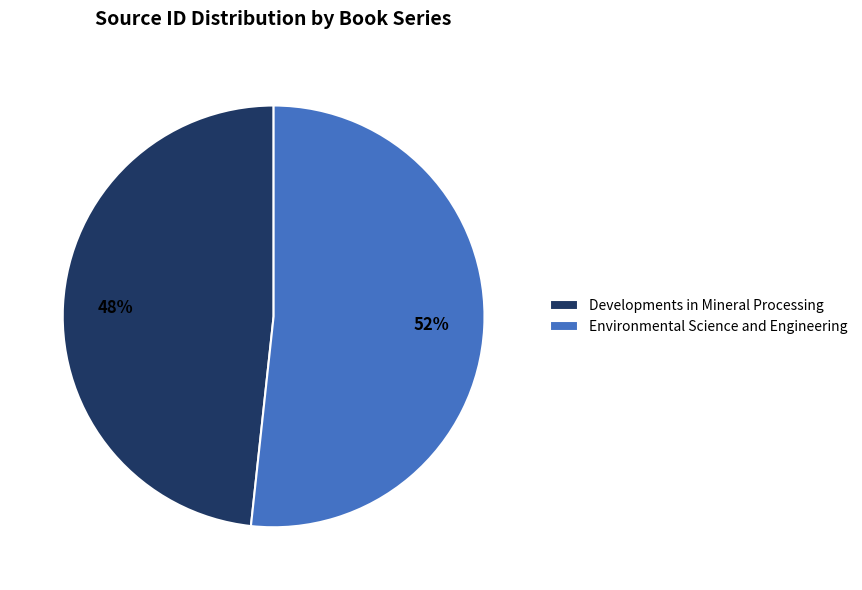

To the nearest percent, what portion does Environmental Science and Engineering represent?

52%